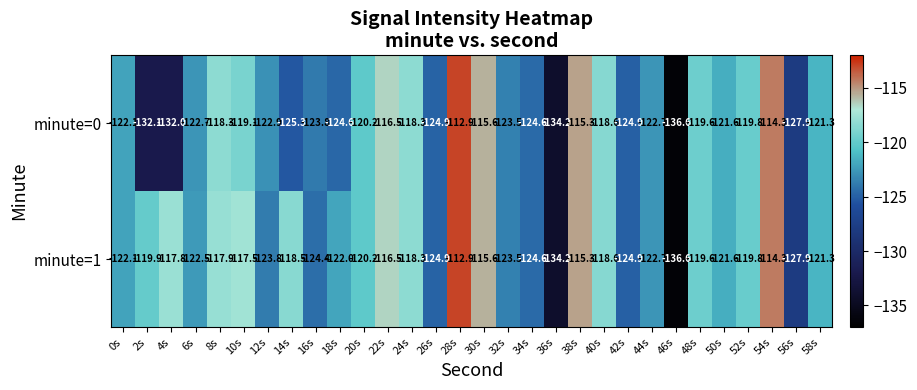

At which label is minute=1 closest to -124?

12s